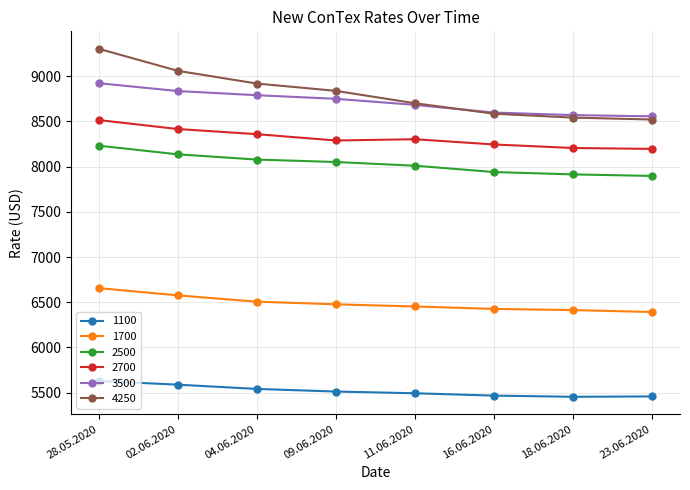

How many values in the 1700 series are below 6477?

4